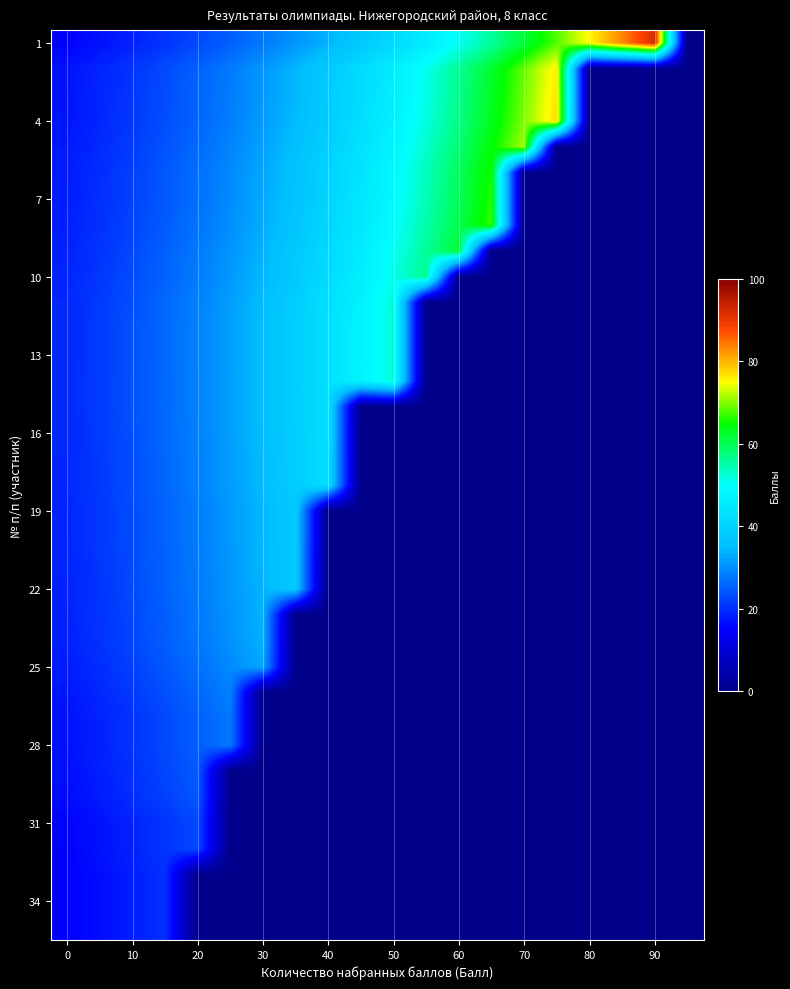

How many data points does each series have?

20